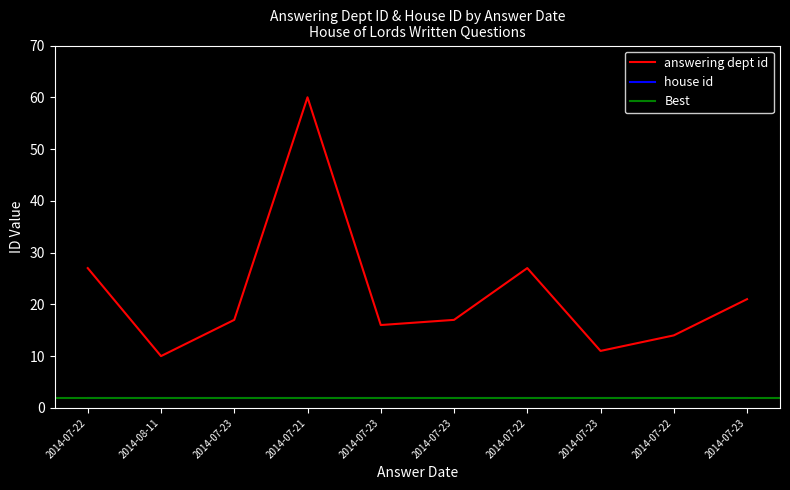

What is the greatest value displayed?

60